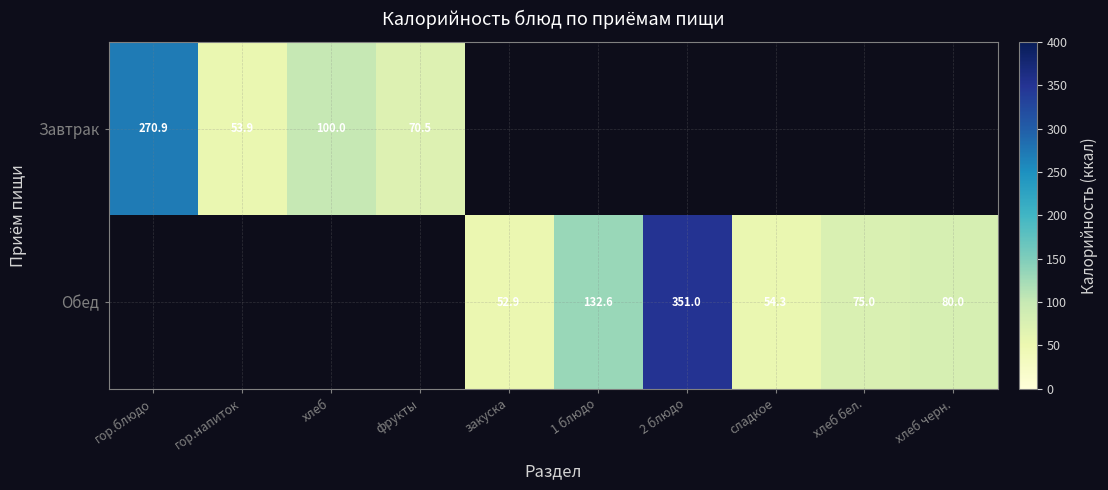

True or false: Завтрак has a value of 137.4 at хлеб.

False